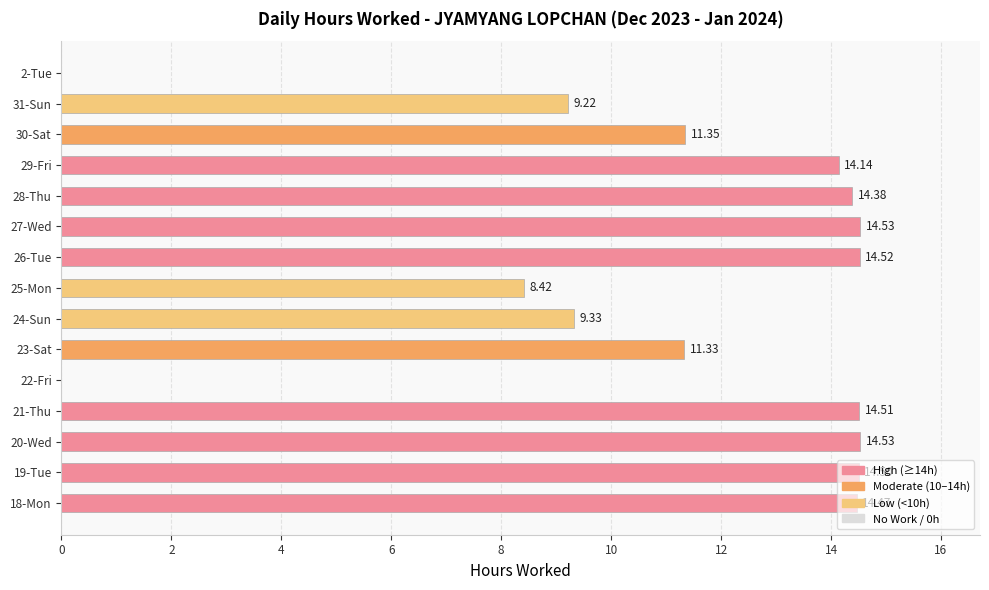

Which has a higher value, 29-Fri or 30-Sat?

29-Fri